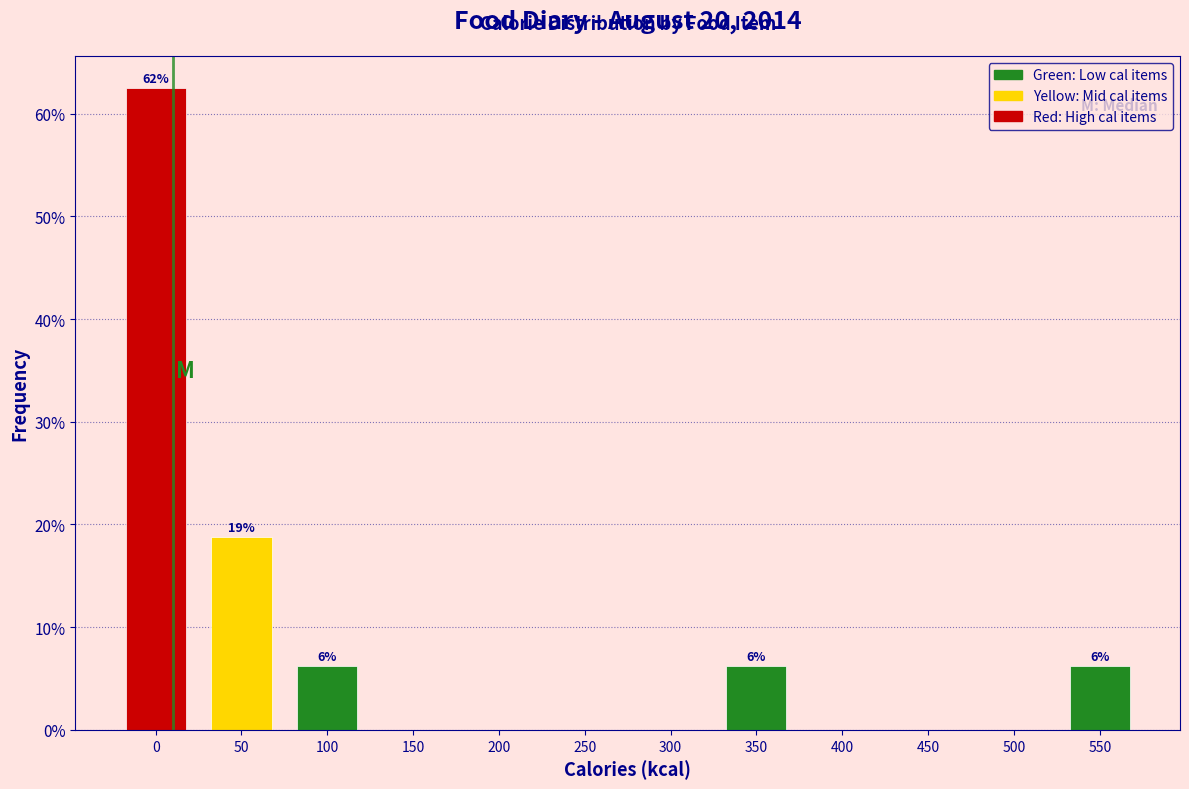

Between 250 and 100, which is larger?

100